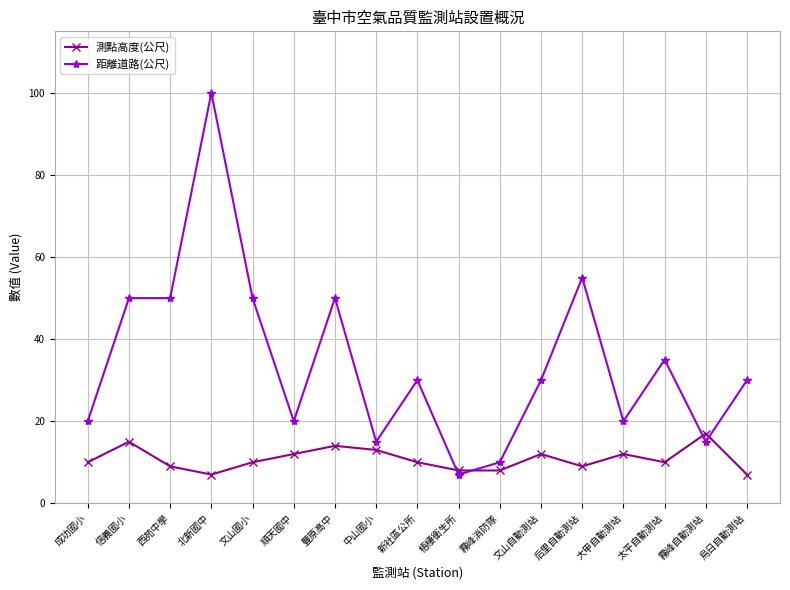

What is the difference between the 距離道路(公尺) values at 豐原高中 and 成功國小?

30